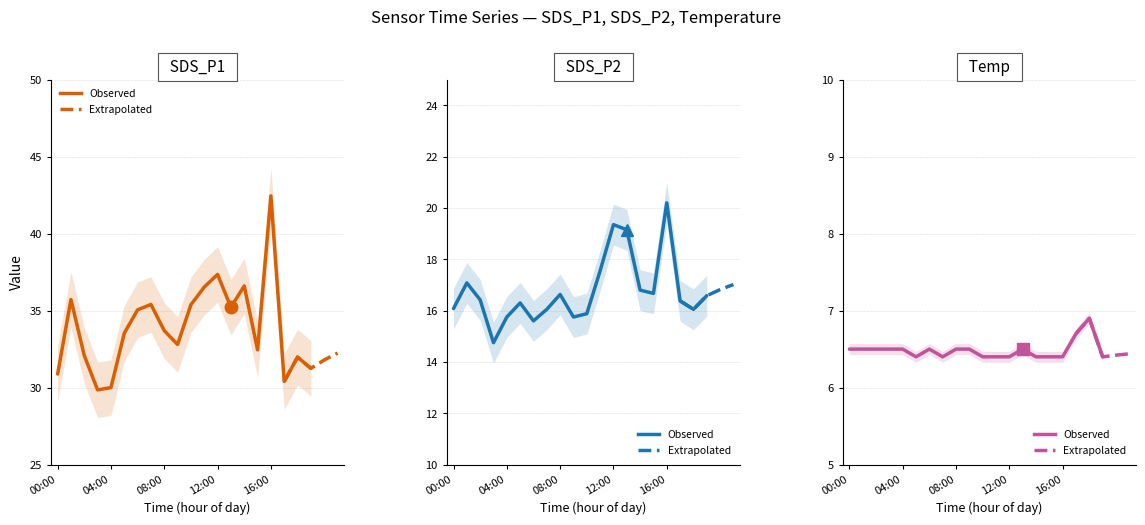

What is the label of the 12th point from the left?

11:00